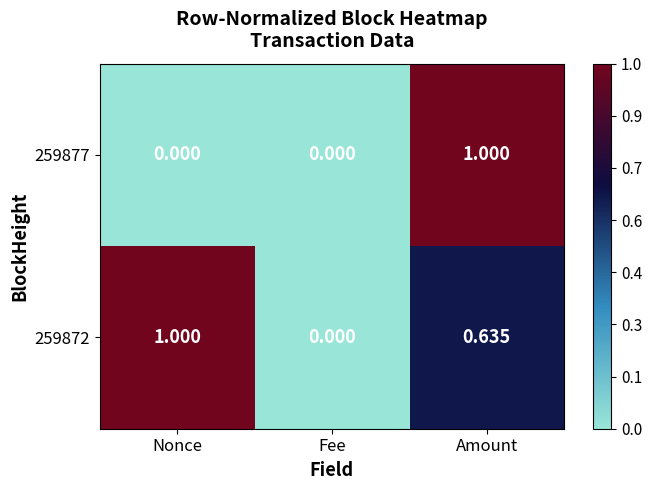

At which category is the sum across all series the highest?

Amount